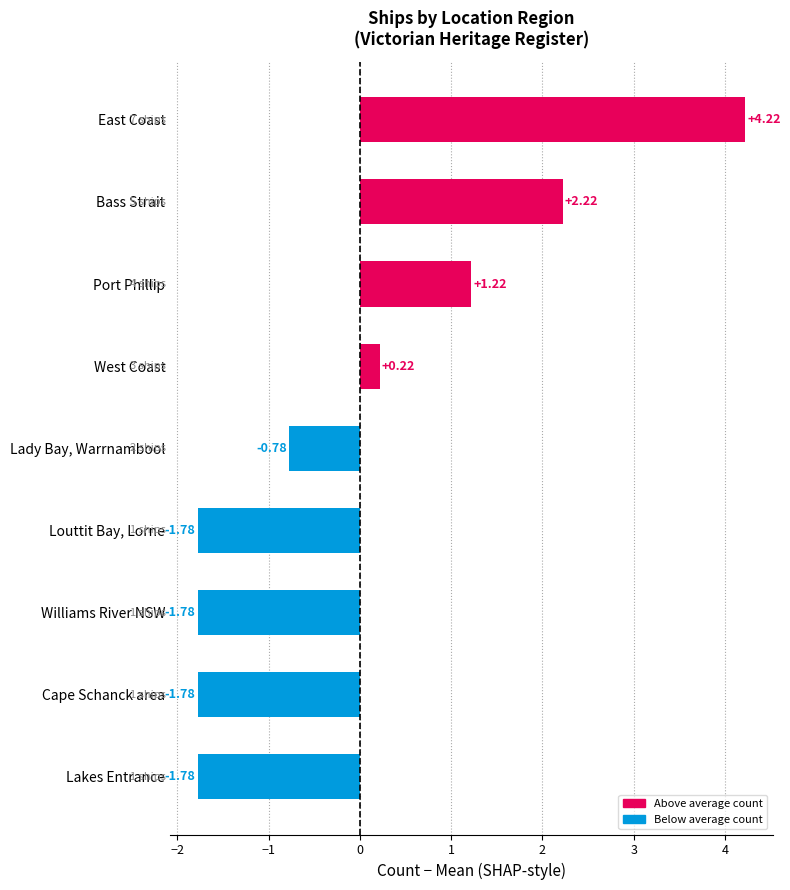

At which label is the value closest to 1?

Port Phillip